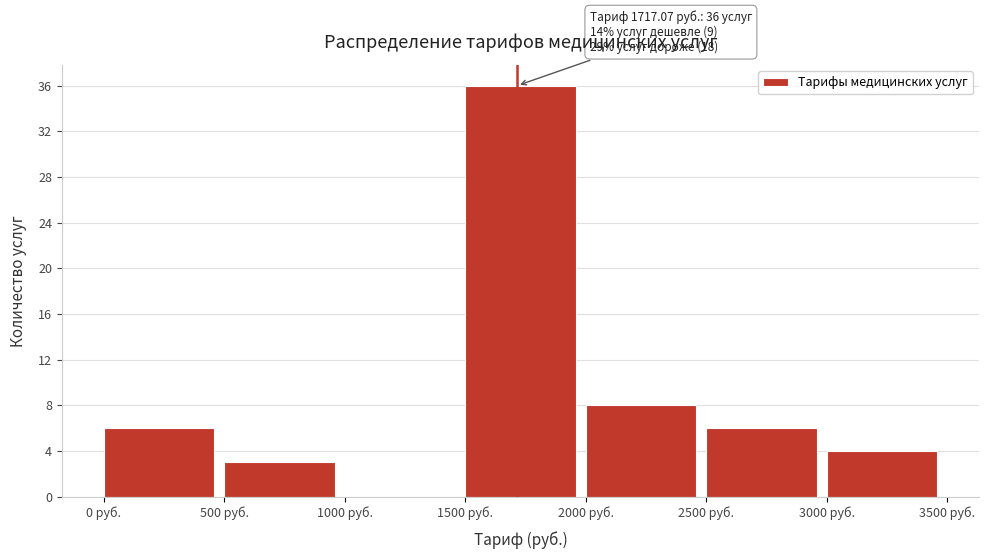

Over which range of the x-axis is the bar tallest?

1500 to 2000